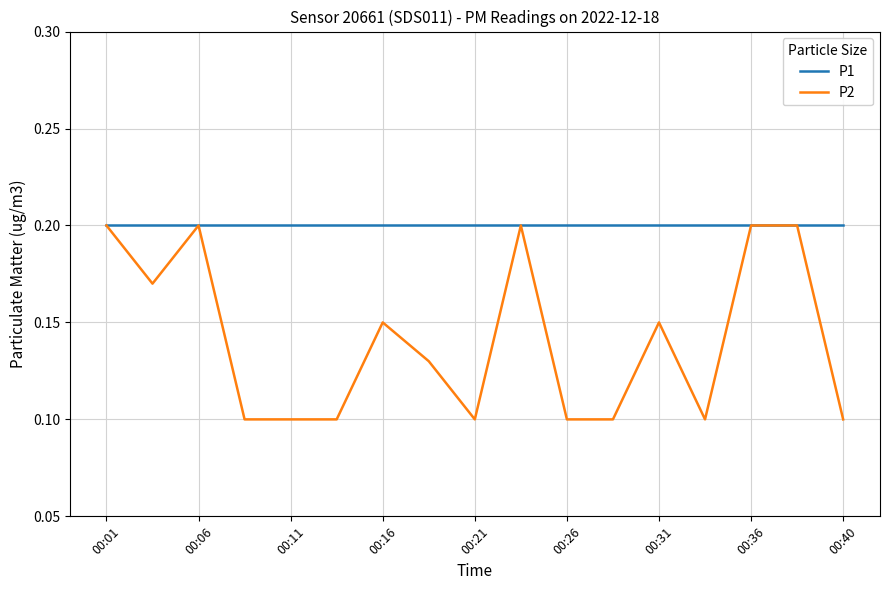

Rank the series by their average value, from lowest to highest.

P2, P1